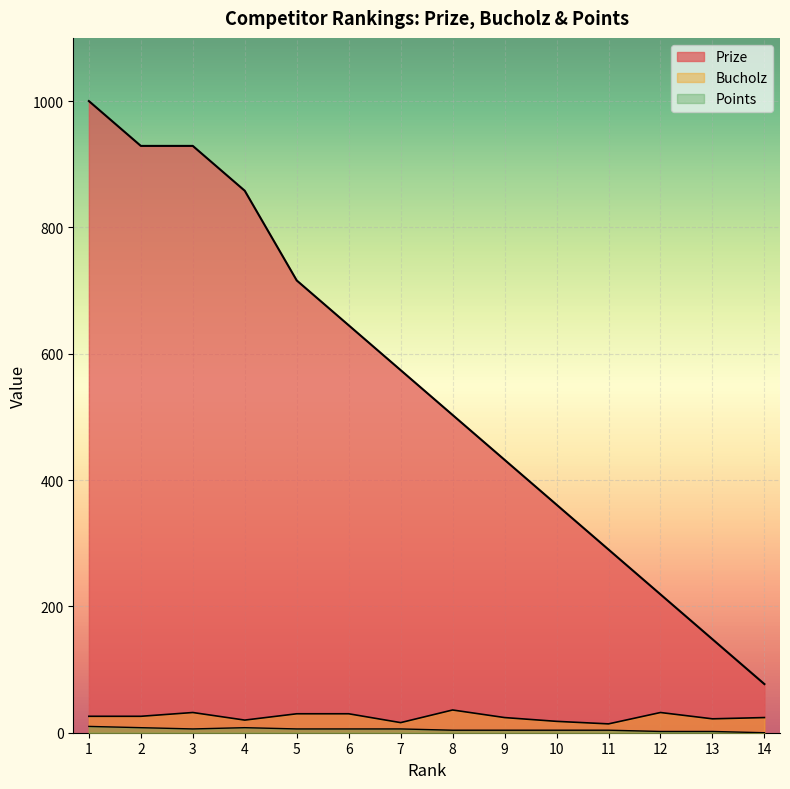

What is the spread (max minus min) of values at 6?

639